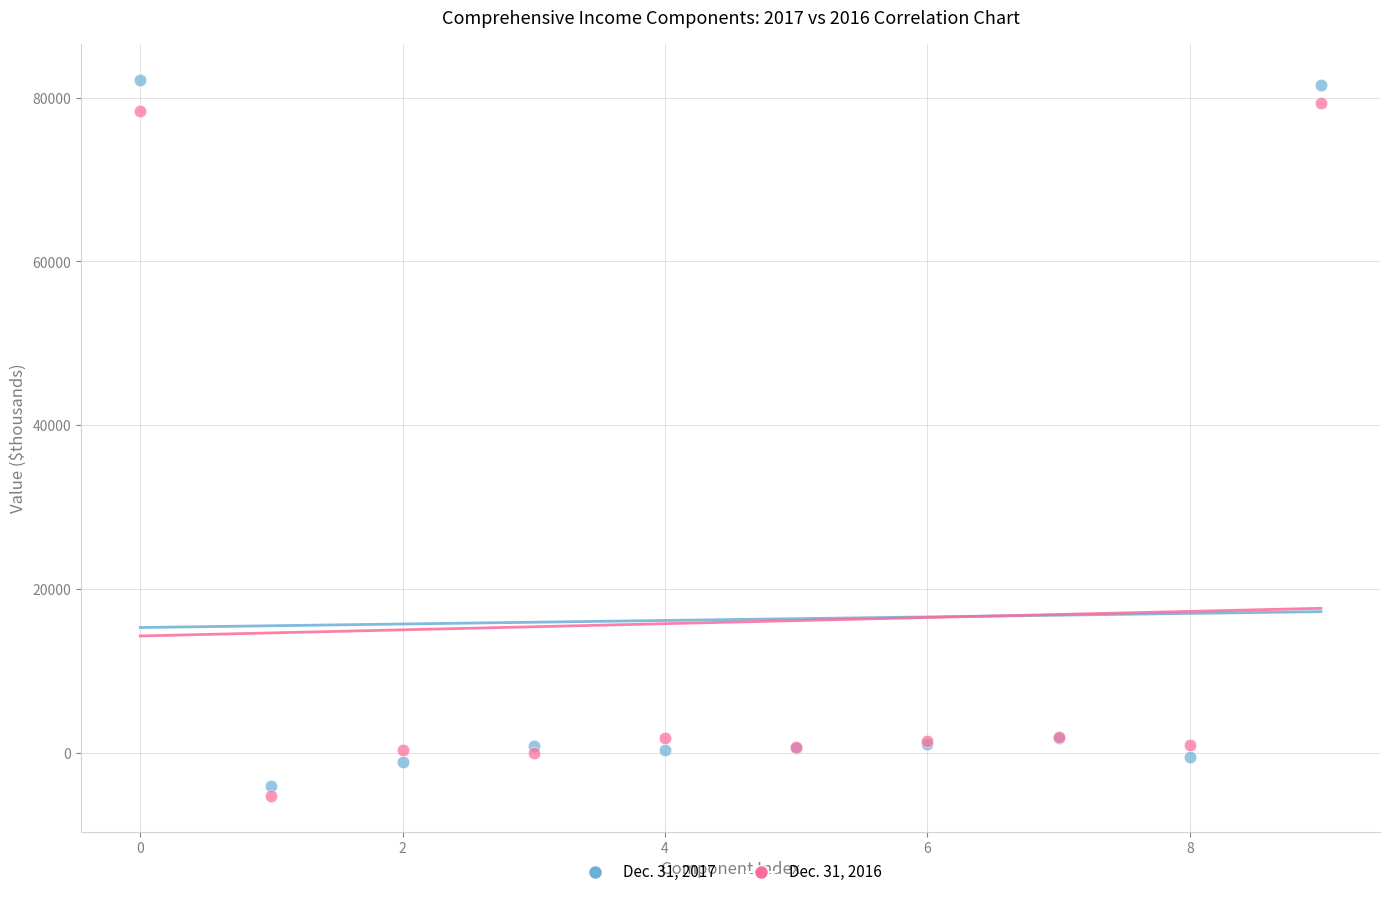

What are all the series names shown in the legend?

Dec. 31, 2017, Dec. 31, 2016